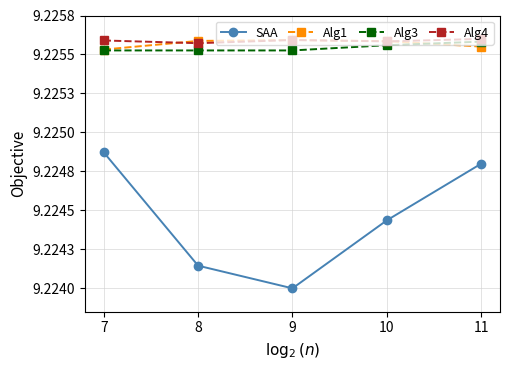

How many interior local peaks does the Alg4 series have?

1